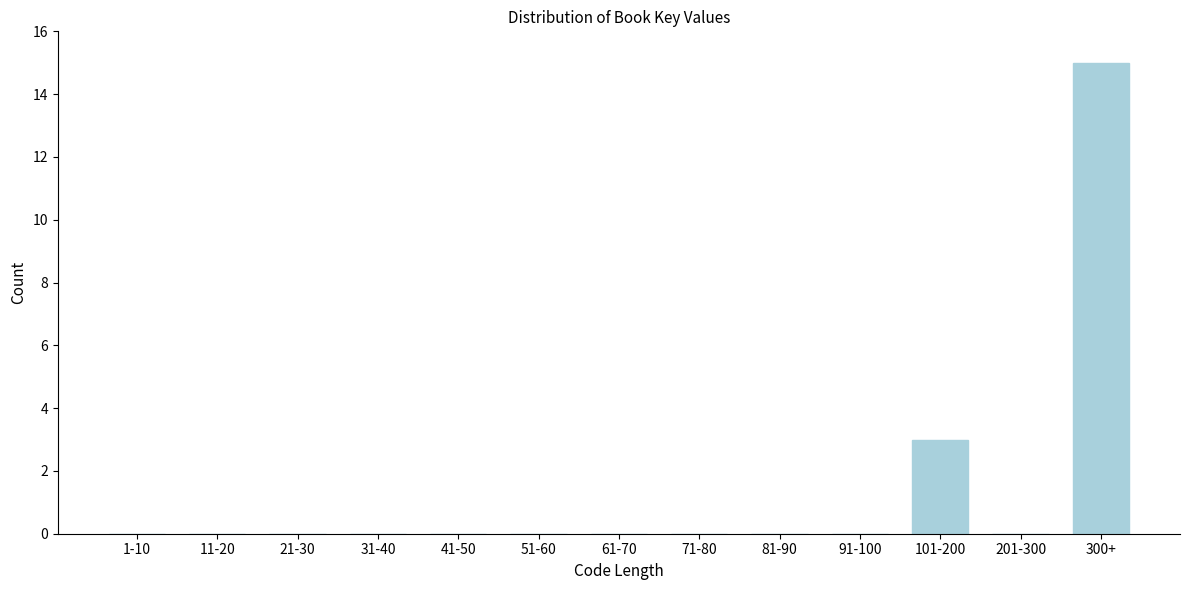

Reading left to right, list all the values displayed in this chart.

1-10=0	11-20=0	21-30=0	31-40=0	41-50=0	51-60=0	61-70=0	71-80=0	81-90=0	91-100=0	101-200=3	201-300=0	300+=15